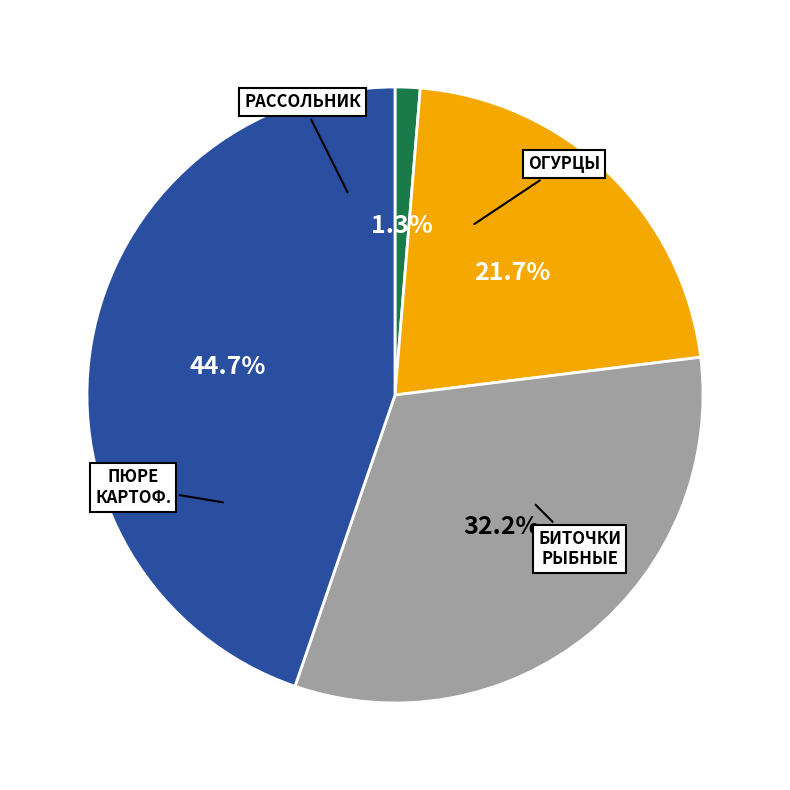

Count the number of slices in the pie.

4